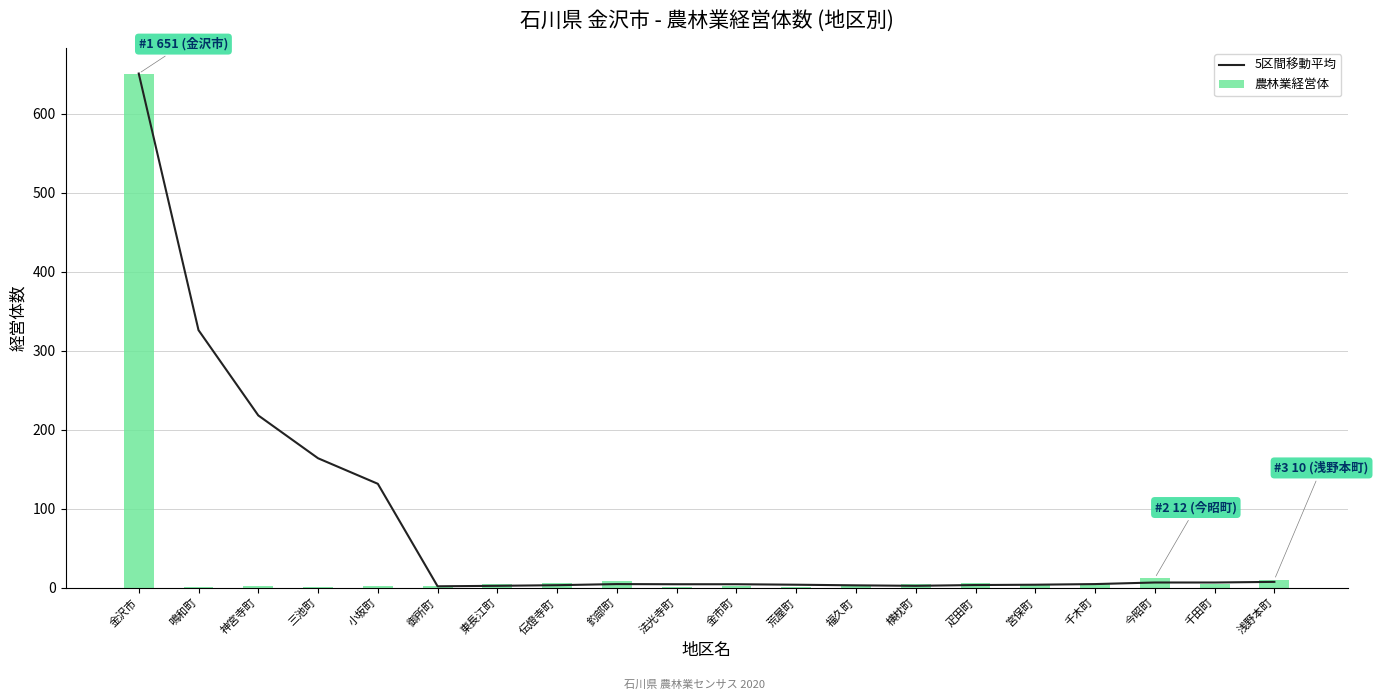

Where does the 農林業経営体 series first go above 4?

金沢市